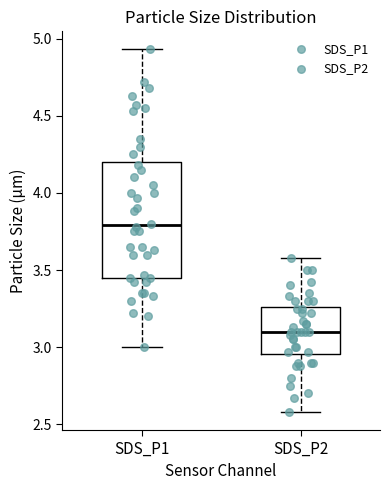

Reading left to right, read every box against the y-axis: the position of its median line, the range the box covers, and the ends of its whiskers. The values are not printed on the chart, so give them approximately, as read against the axis.

SDS_P1: median 3.80, box 3.45 to 4.20, whiskers 3.00 to 4.95
SDS_P2: median 3.10, box 2.95 to 3.25, whiskers 2.60 to 3.60